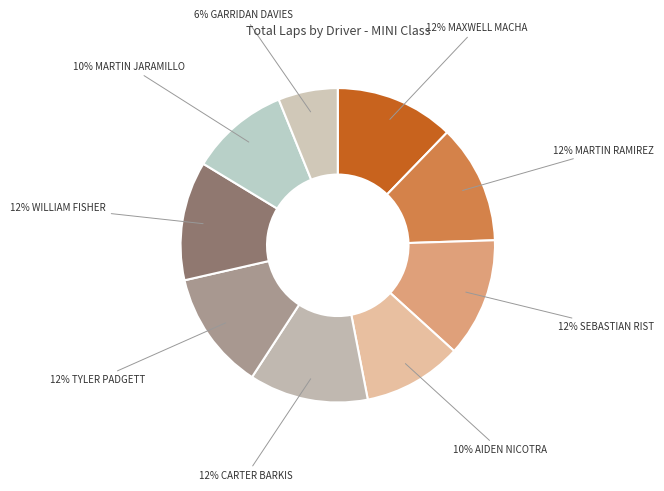

Is there a majority slice in this chart?

No